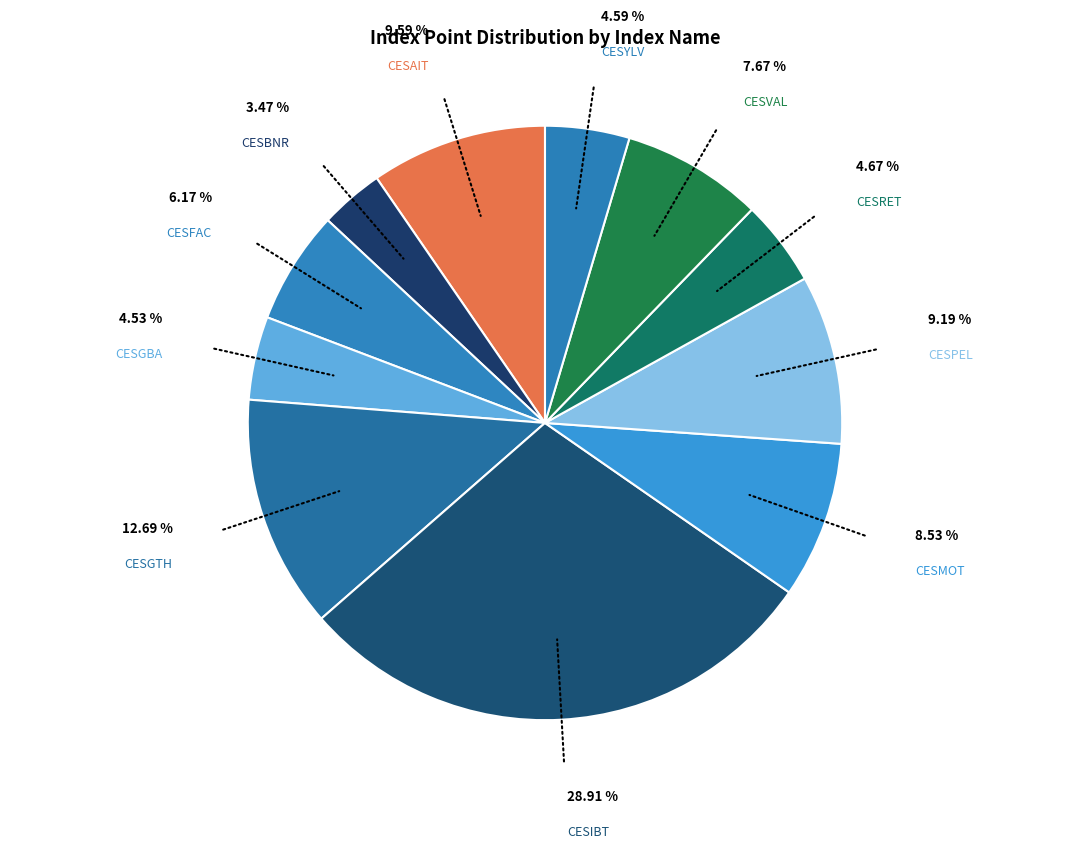

What is the largest slice in the pie chart?

CESIBT